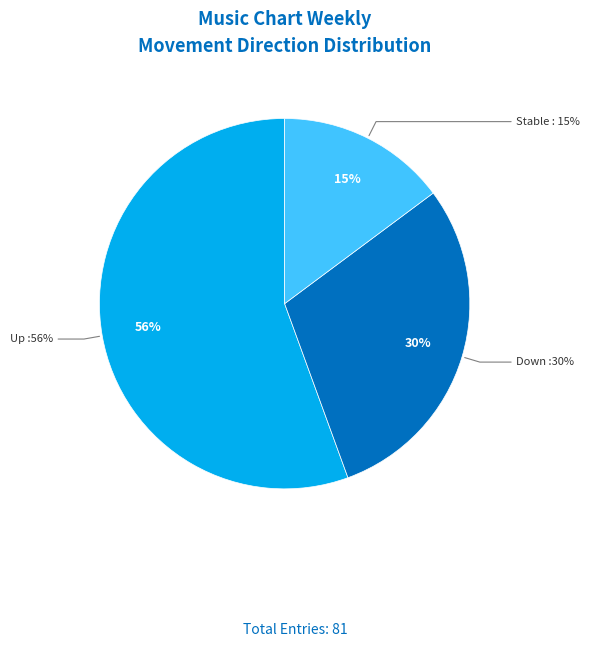

Is there a majority slice in this chart?

Yes